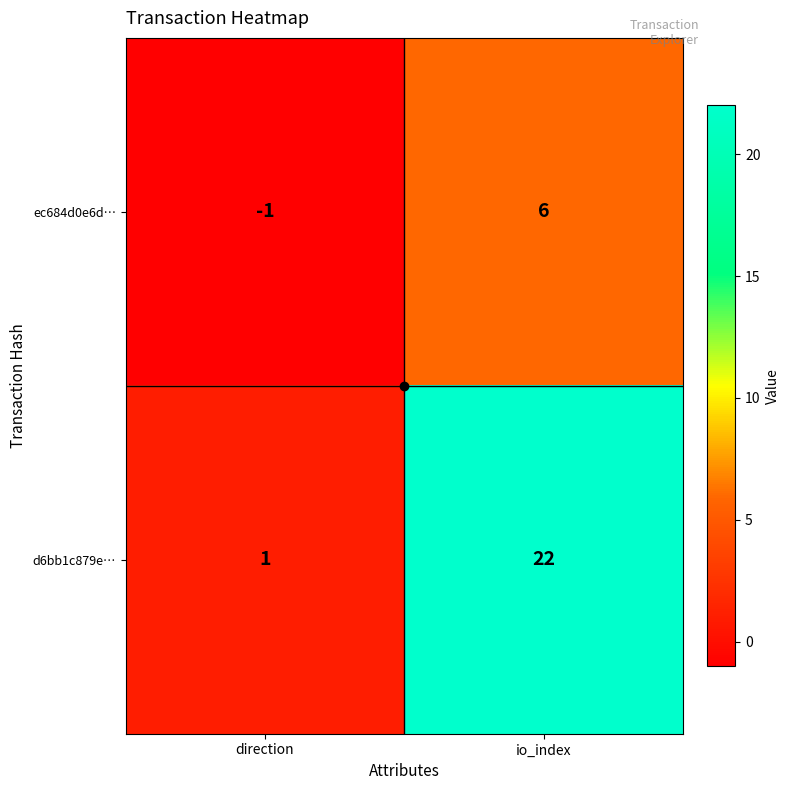

Which series has the widest spread of values?

d6bb1c879e…